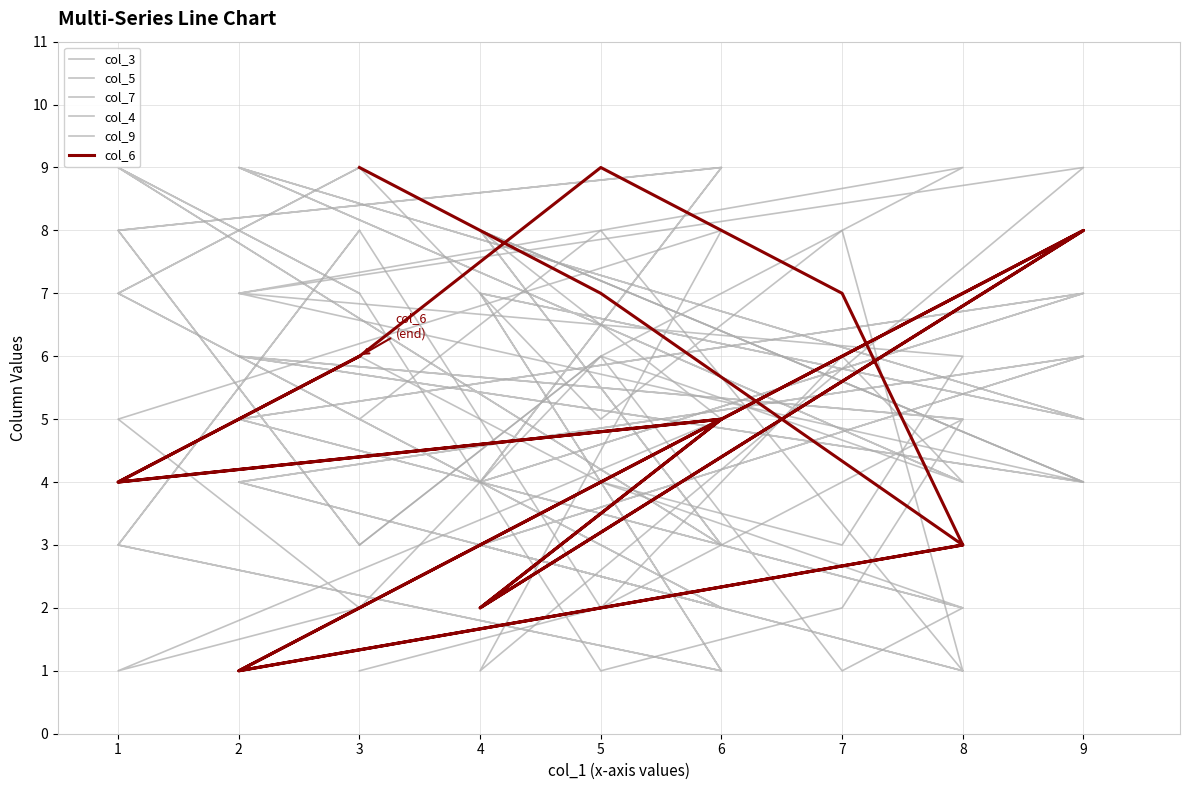

At which category does col_4 reach its first local valley?

8